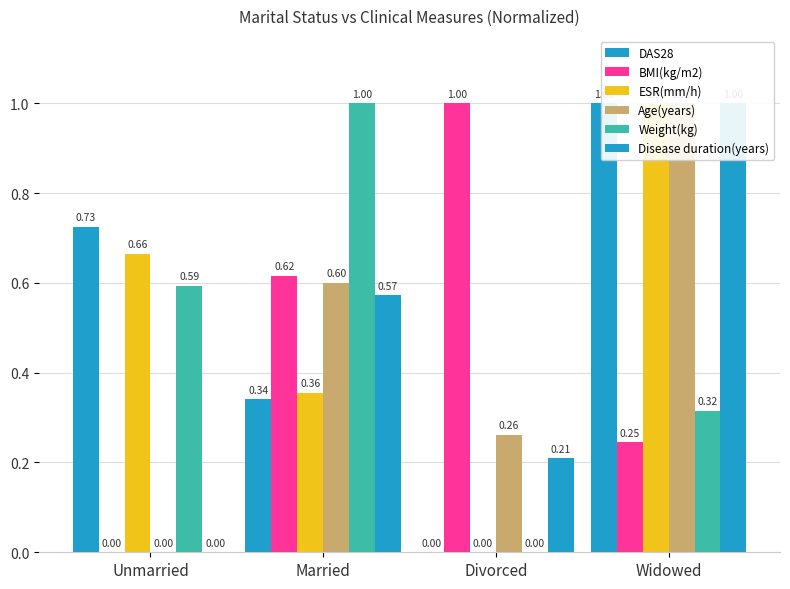

What position from the right is Divorced?

2